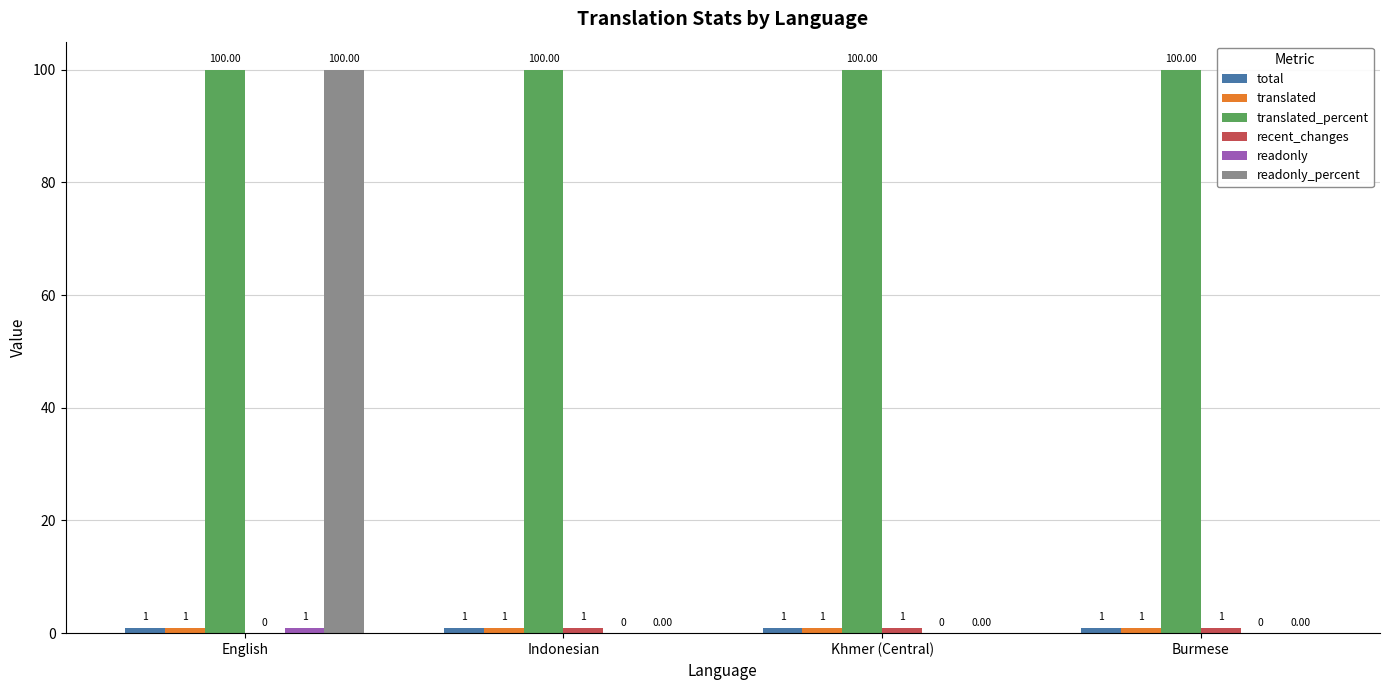

At which category is the sum across all series the highest?

English